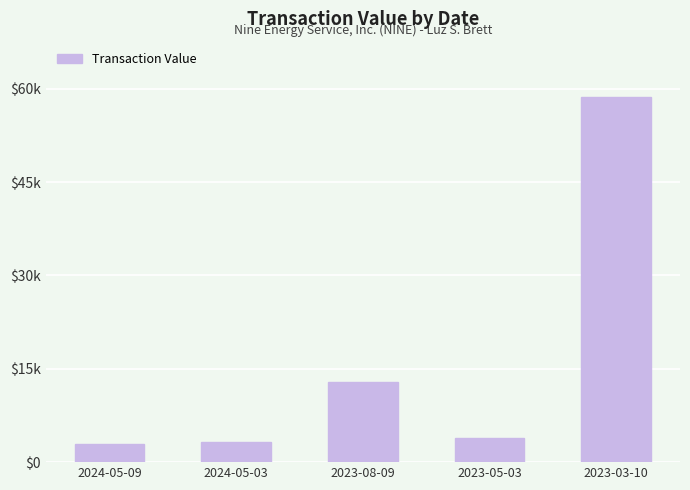

The value at 2023-08-09 is 8872. True or false?

False